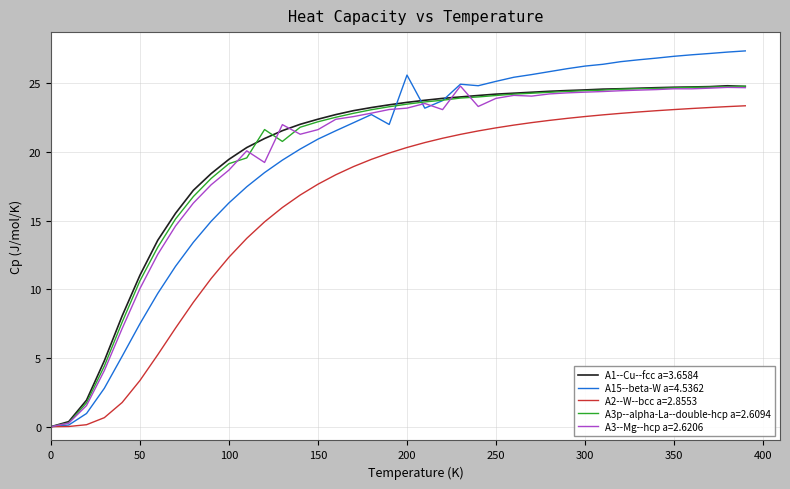

What is the greatest value displayed?

27.3